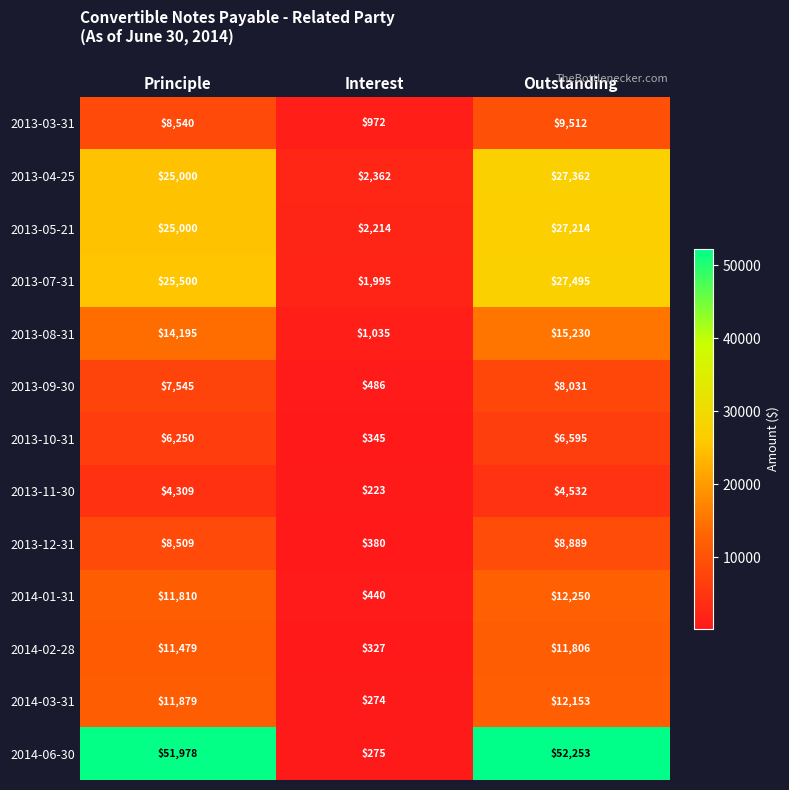

At which label is 2013-11-30 closest to 2377?

Principle